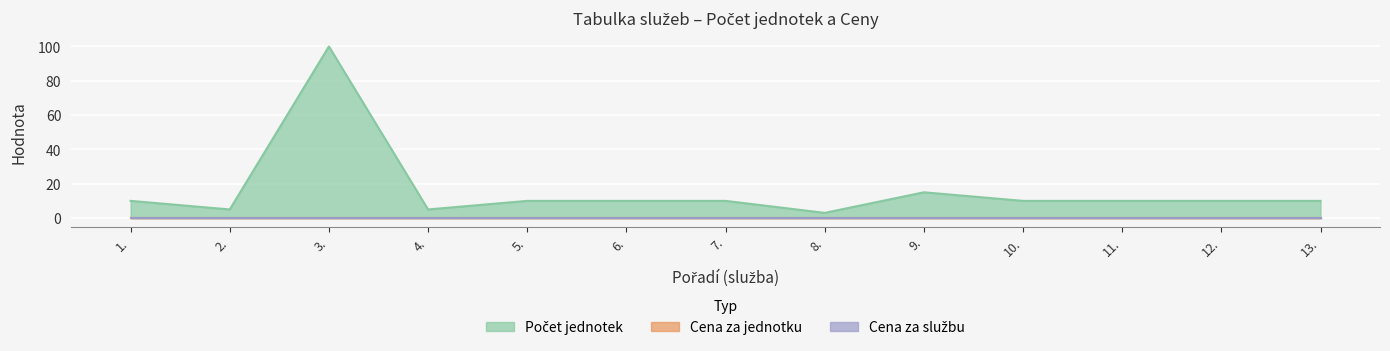

Which series has the widest spread of values?

Počet jednotek